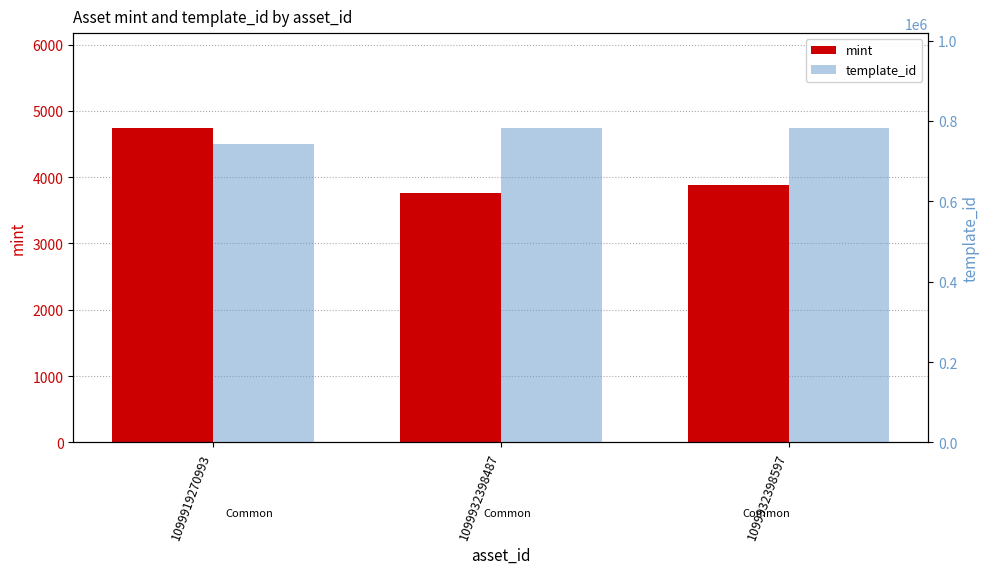

The value of template_id at 1099932398597 is 783650. True or false?

True